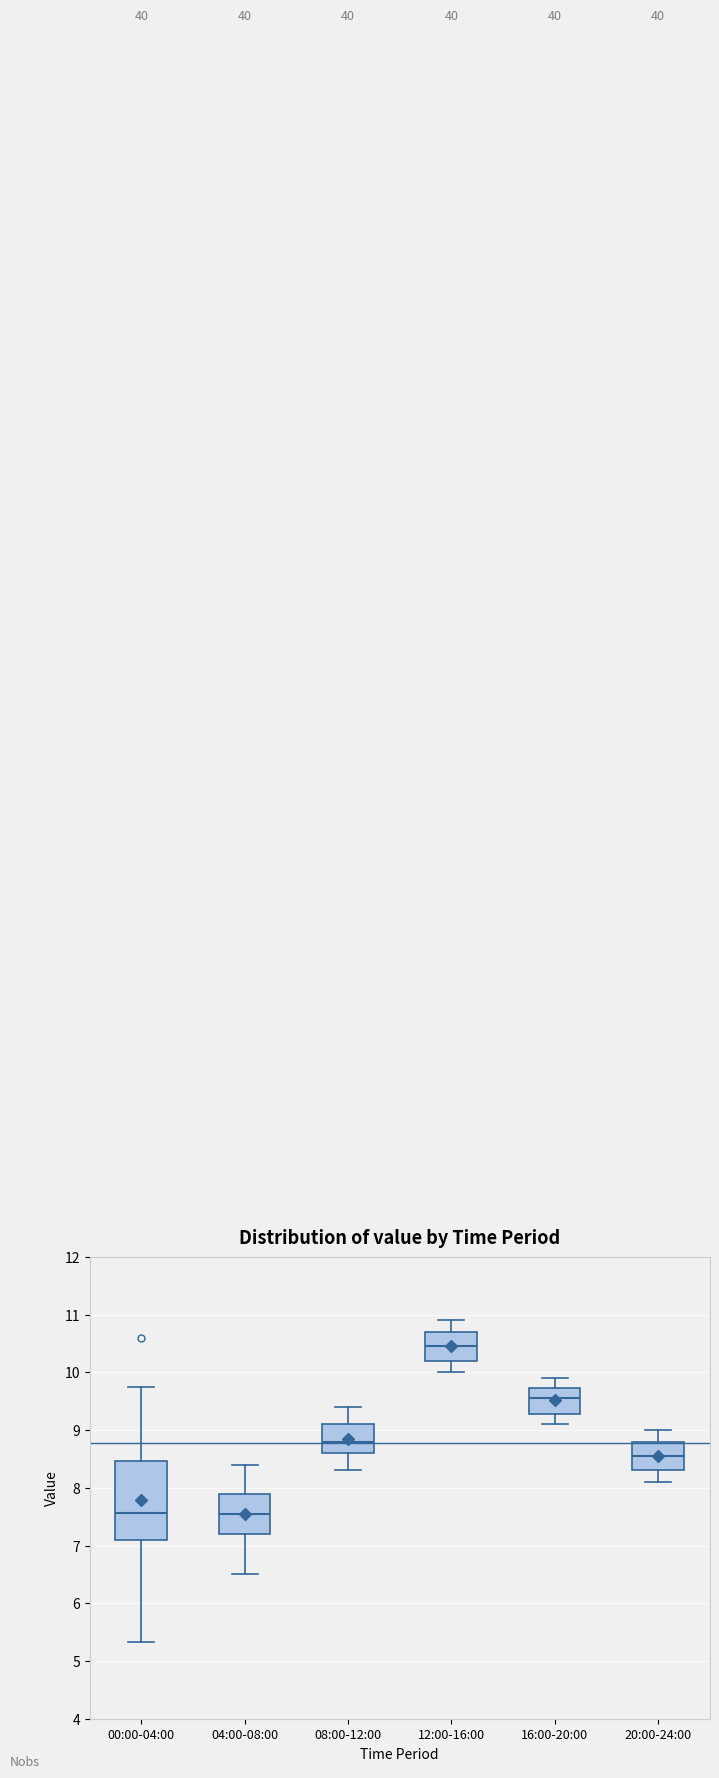

Where does the lower whisker of the box for 04:00-08:00 end on the y-axis? The values are not printed on the chart, so give them approximately, as read against the axis.

6.5